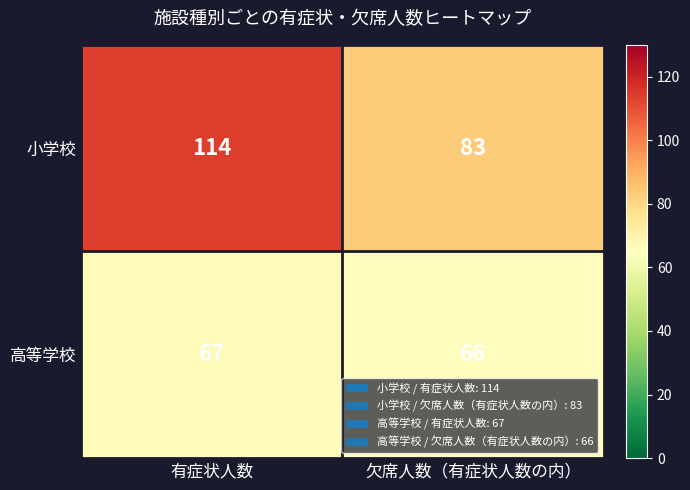

Read the 高等学校 value at 欠席人数（有症状人数の内）.

66